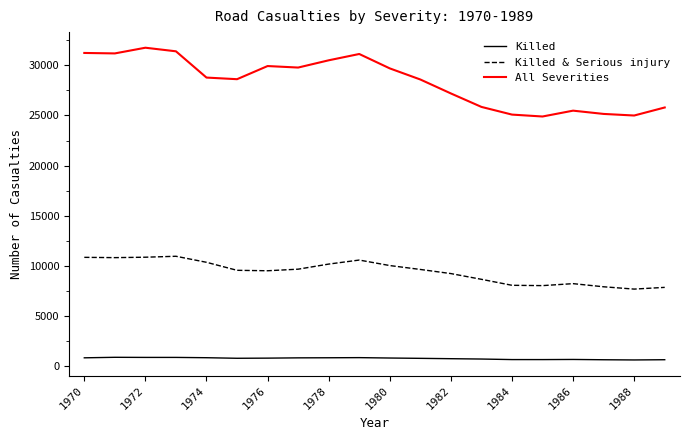

Which series has the widest spread of values?

All Severities